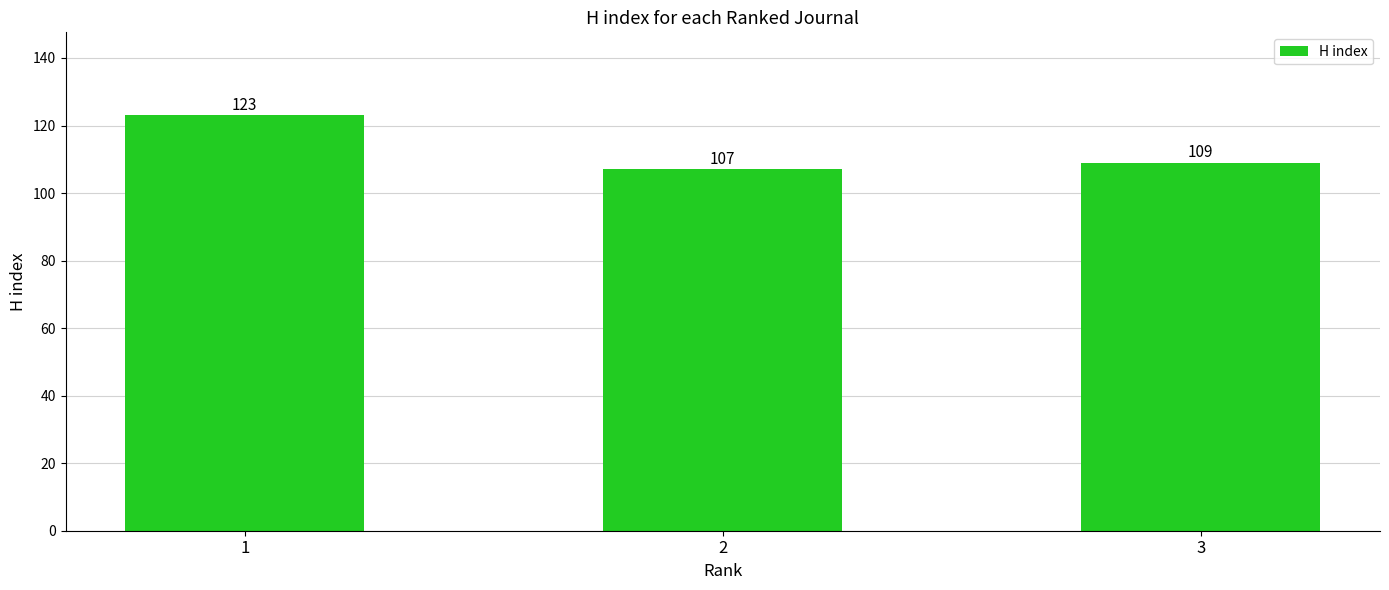

Reading left to right, list all the values displayed in this chart.

1=123	2=107	3=109